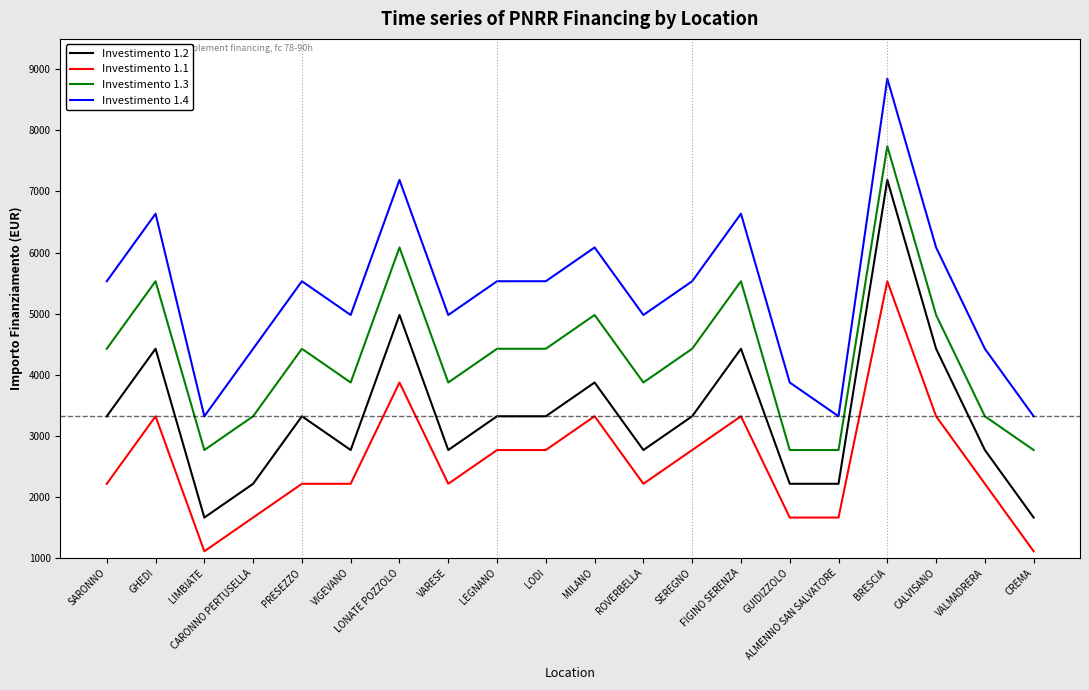

Reading left to right, extract all data points from this chart.

Investimento 1.2: 3318	4424	1659	2212	3318	2765	4977	2765	3318	3318	3871	2765	3318	4424	2212	2212	7189	4424	2765	1659
Investimento 1.1: 2212	3318	1106	1659	2212	2212	3871	2212	2765	2765	3318	2212	2765	3318	1659	1659	5530	3318	2212	1106
Investimento 1.3: 4424	5530	2765	3318	4424	3871	6083	3871	4424	4424	4977	3871	4424	5530	2765	2765	7742	4977	3318	2765
Investimento 1.4: 5530	6636	3318	4424	5530	4977	7189	4977	5530	5530	6083	4977	5530	6636	3871	3318	8848	6083	4424	3318